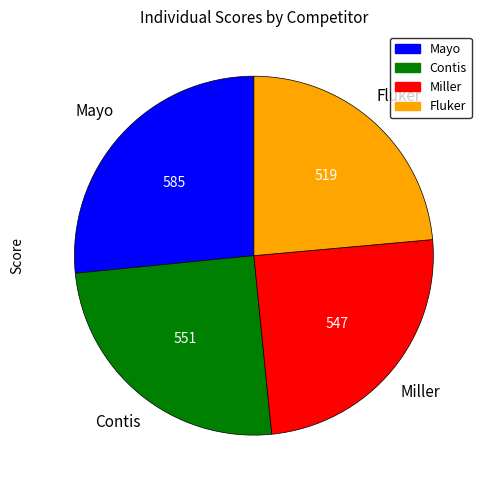

Do Fluker and Contis together represent more than half of the pie?

No